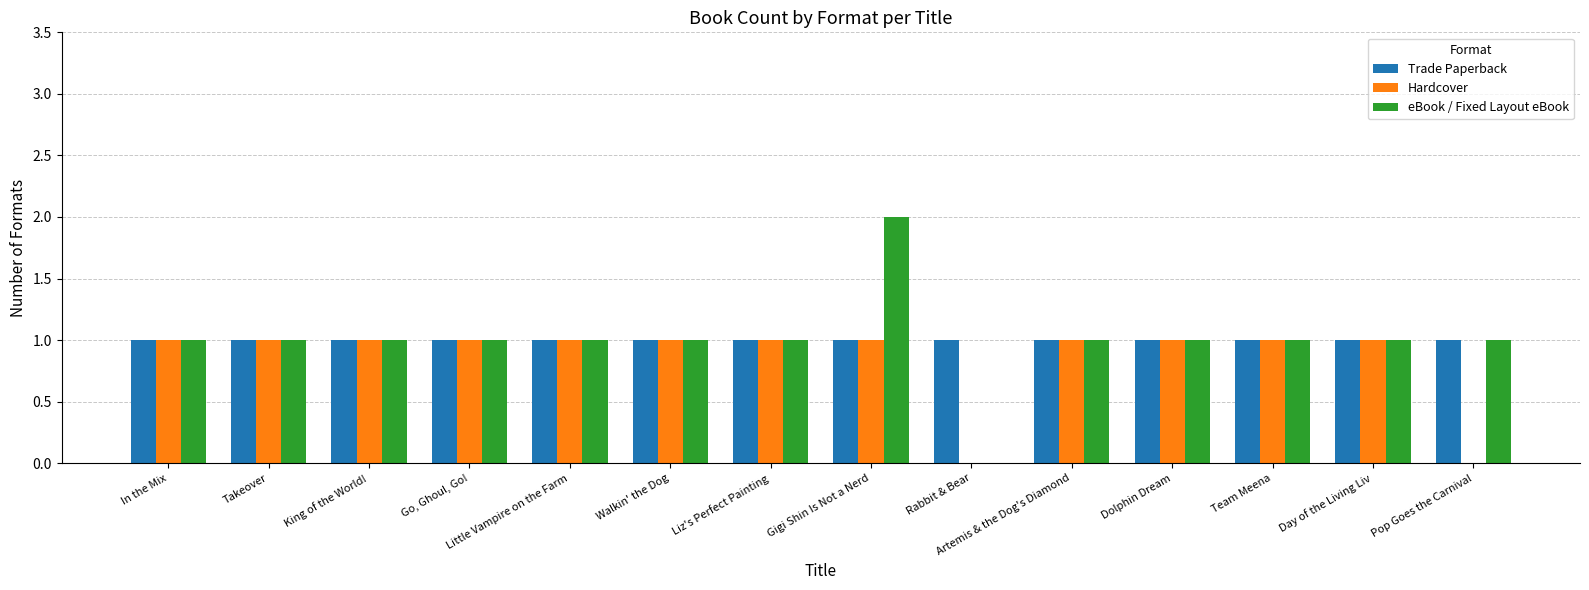

What are all the series names shown in the legend?

Trade Paperback, Hardcover, eBook / Fixed Layout eBook